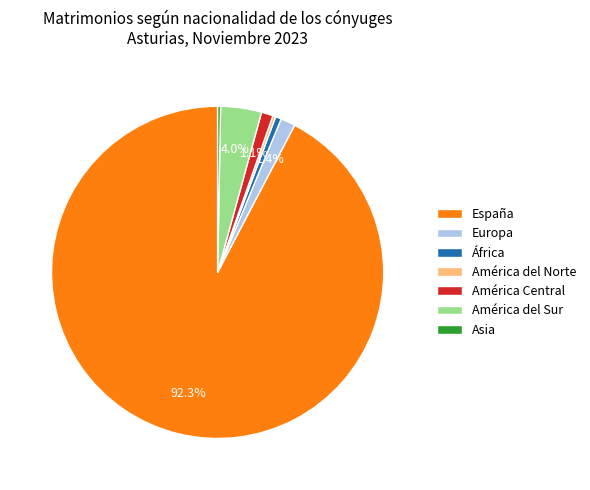

Which slice is the largest?

España